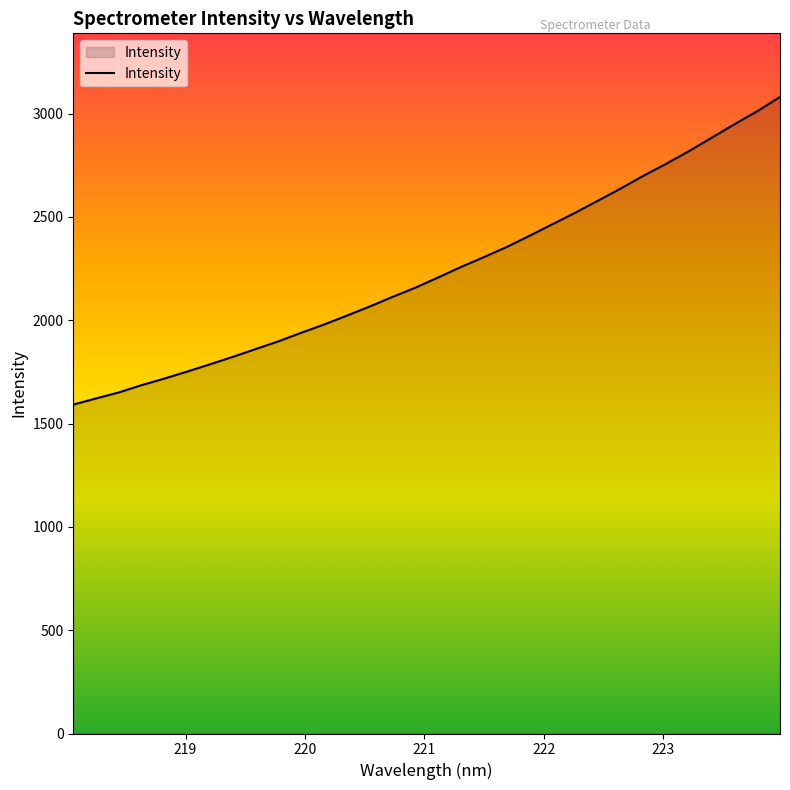

What is the smallest value displayed?

1591.9